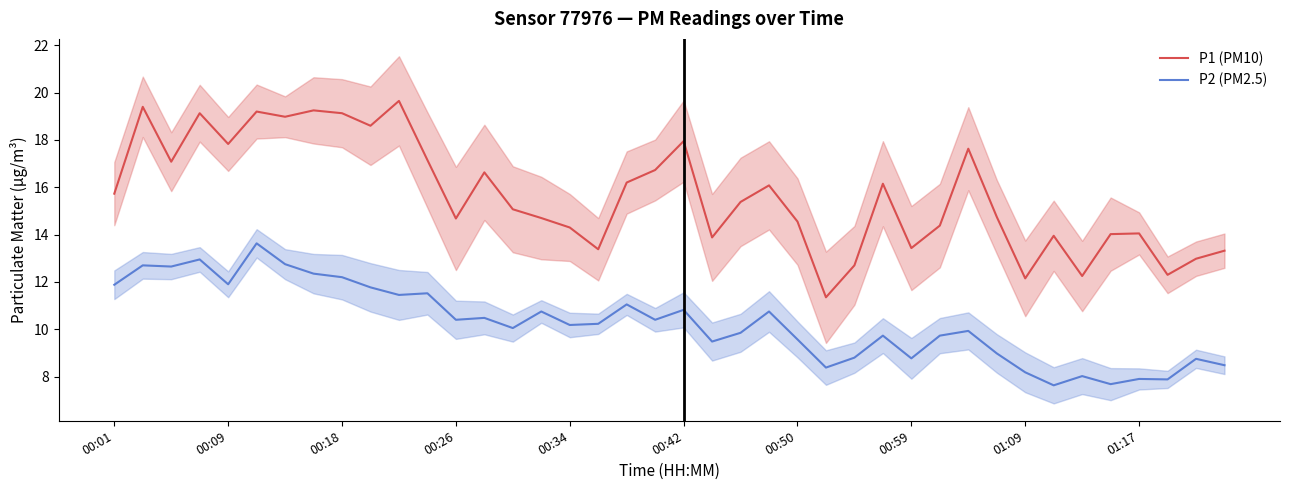

What is the highest value of the P2 (PM2.5) series?

13.6